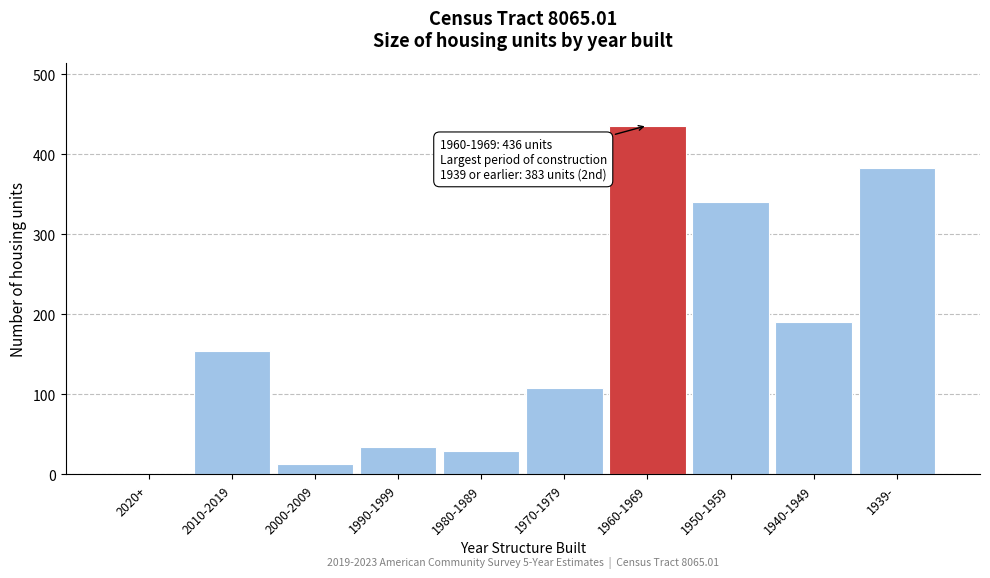

Reading left to right, transcribe all the data shown in this chart.

2020+=0	2010-2019=154	2000-2009=13	1990-1999=34	1980-1989=29	1970-1979=108	1960-1969=436	1950-1959=340	1940-1949=191	1939-=383